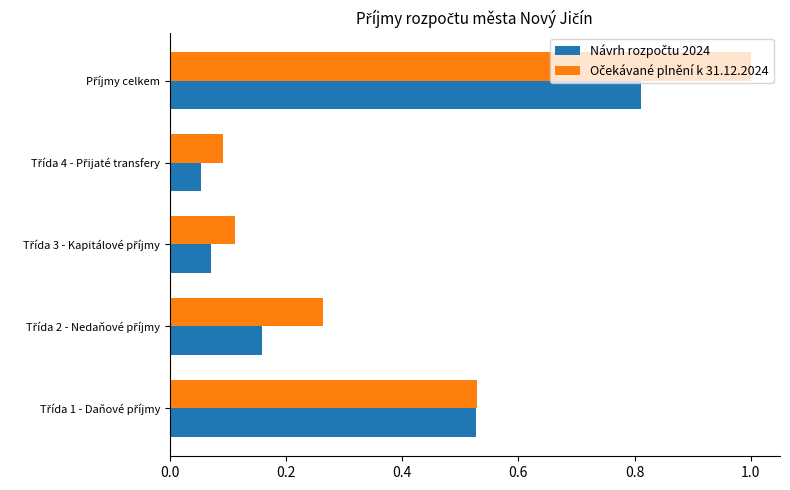

At how many categories does at least one series exceed 0?

5